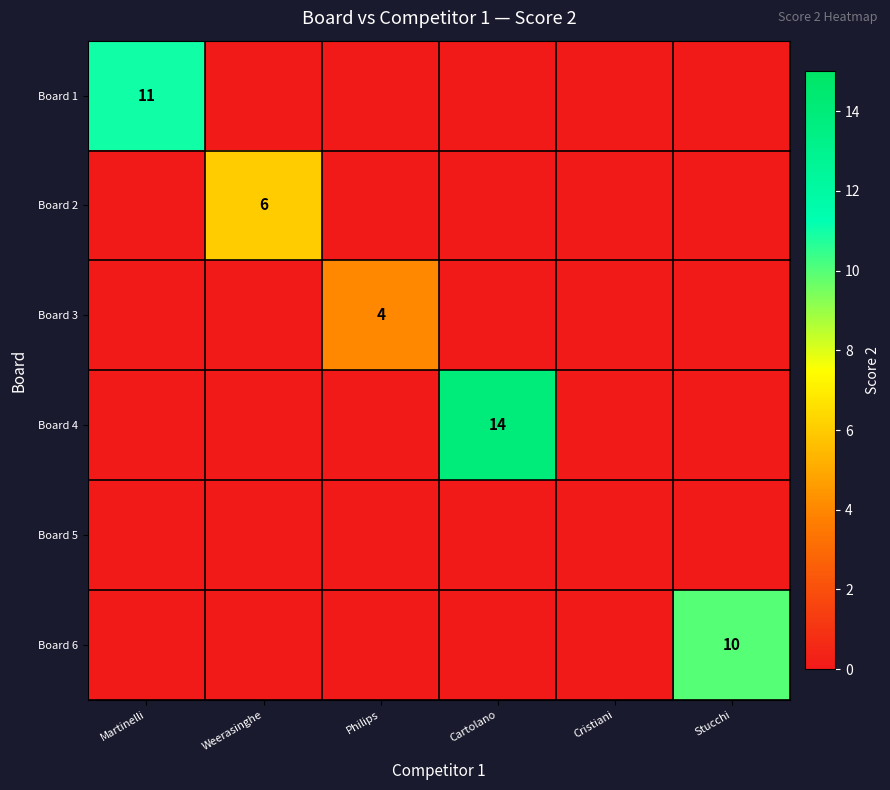

Is the value of Board 6 at Cartolano greater than the value of Board 1 at Cartolano?

No